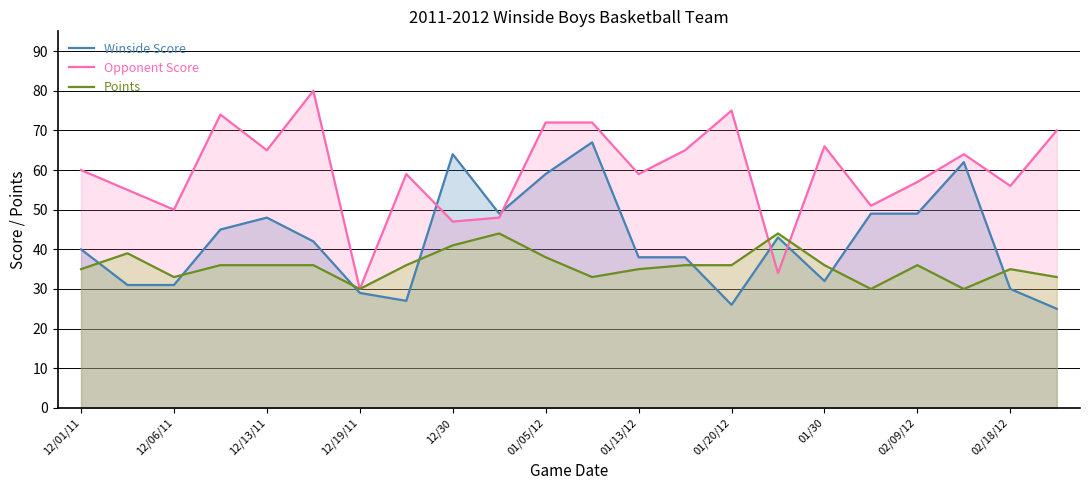

True or false: Opponent Score has a value of 60 at 12/01/11.

True